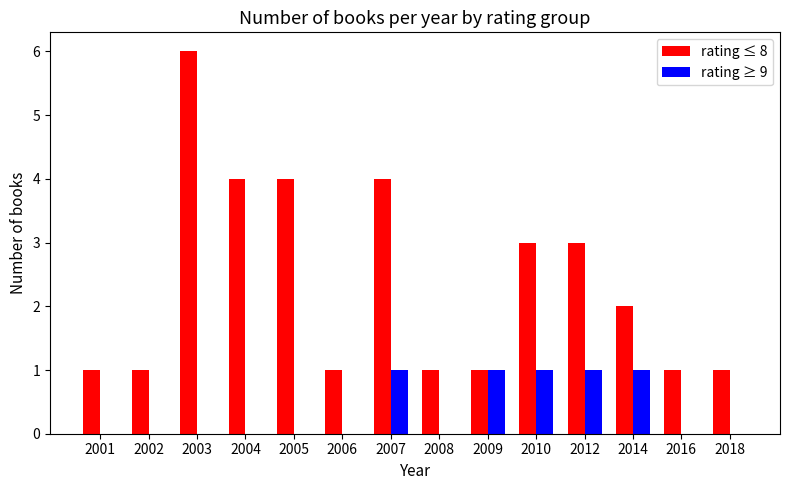

What is the highest value of the rating ≥ 9 series?

1